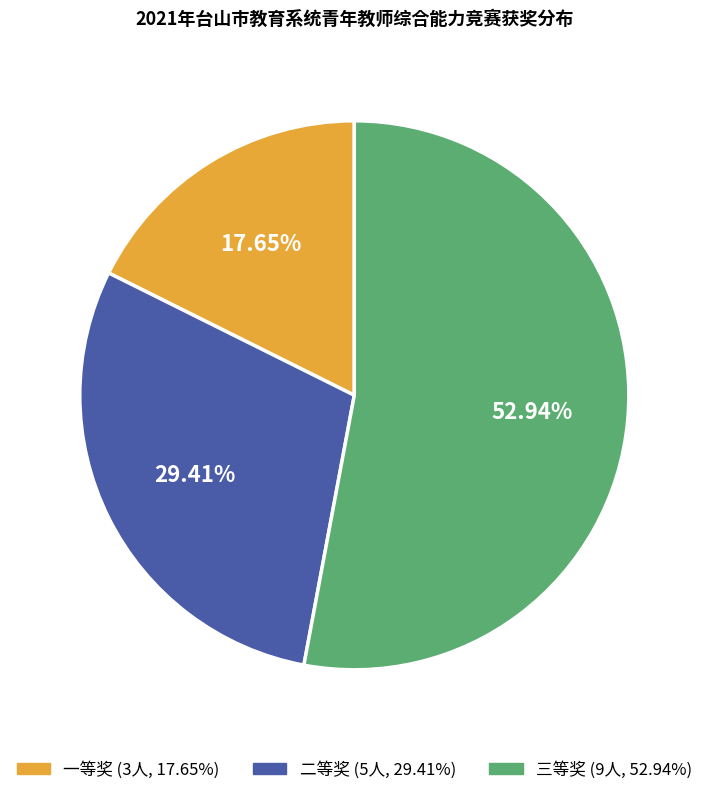

Is there any slice that represents more than half of the pie?

Yes